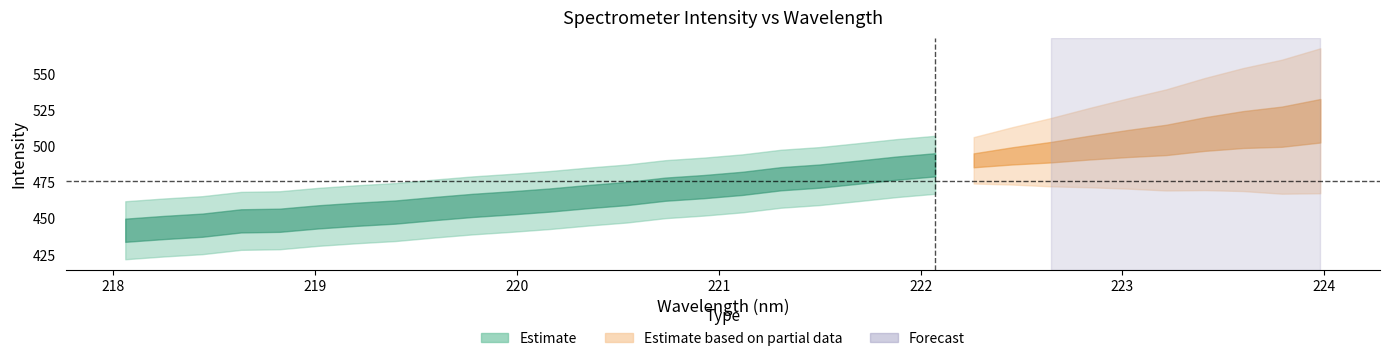

At how many categories does at least one series exceed 280?

32